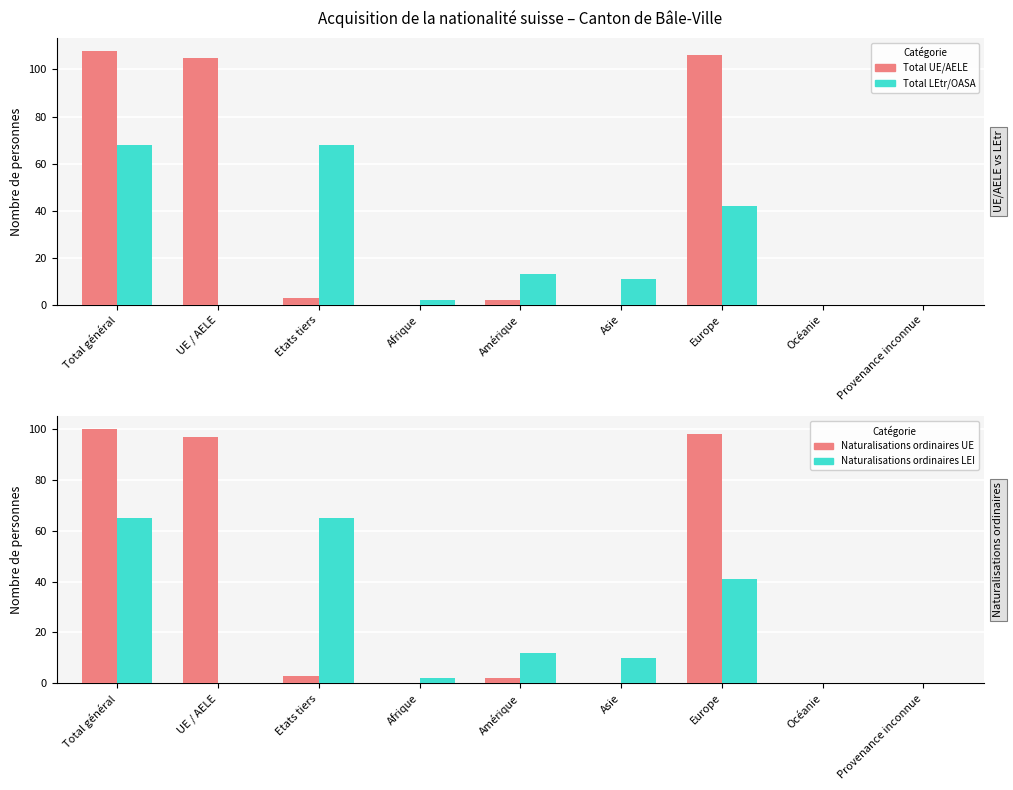

True or false: Total LEtr/OASA has a value of -24 at Océanie.

False